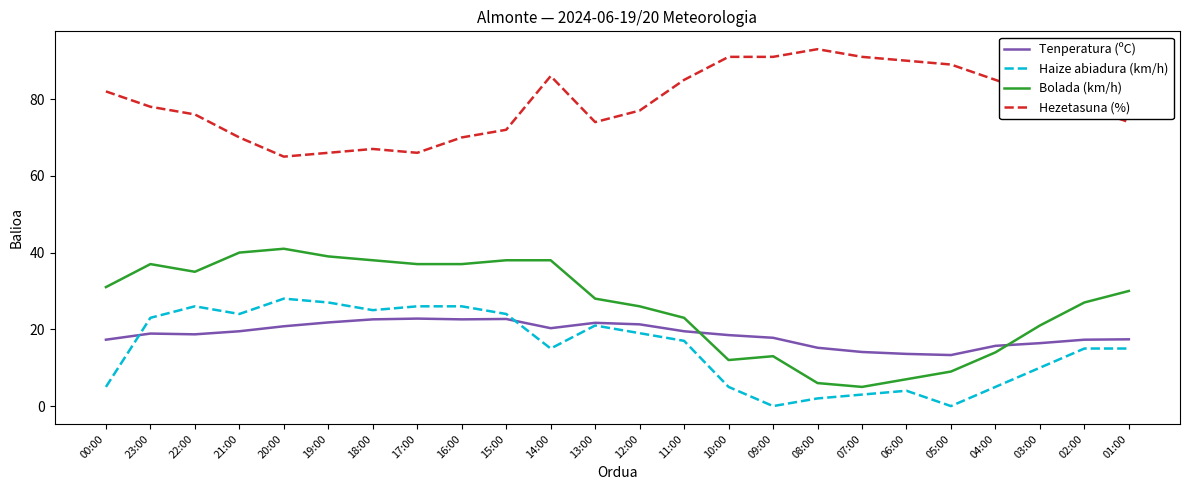

What are all the series names shown in the legend?

Tenperatura (ºC), Haize abiadura (km/h), Bolada (km/h), Hezetasuna (%)